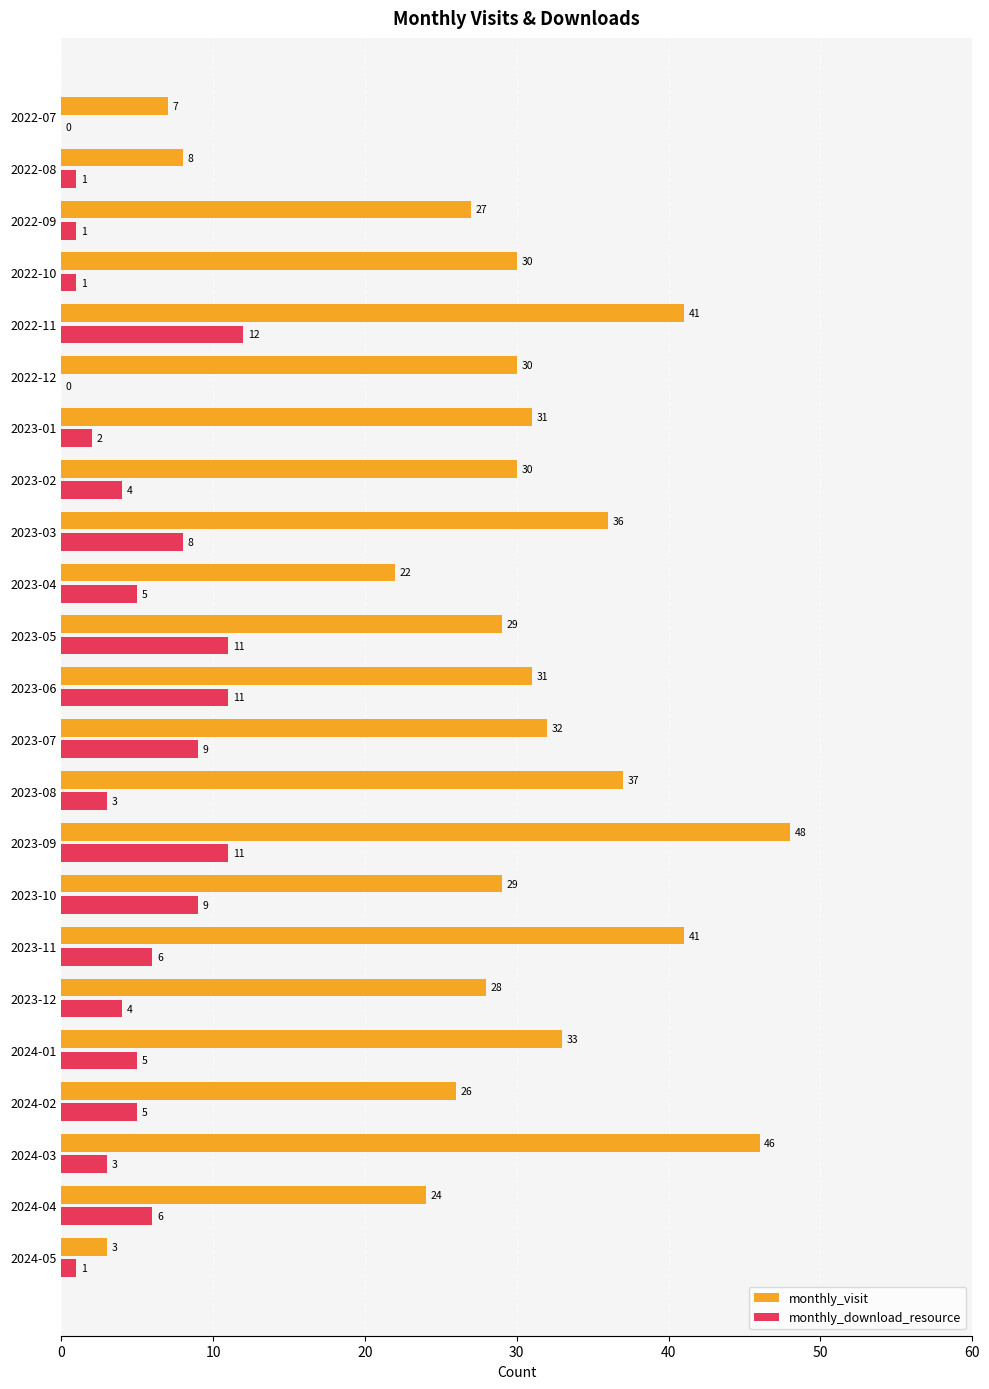

Which series has the largest total across all categories?

monthly_visit